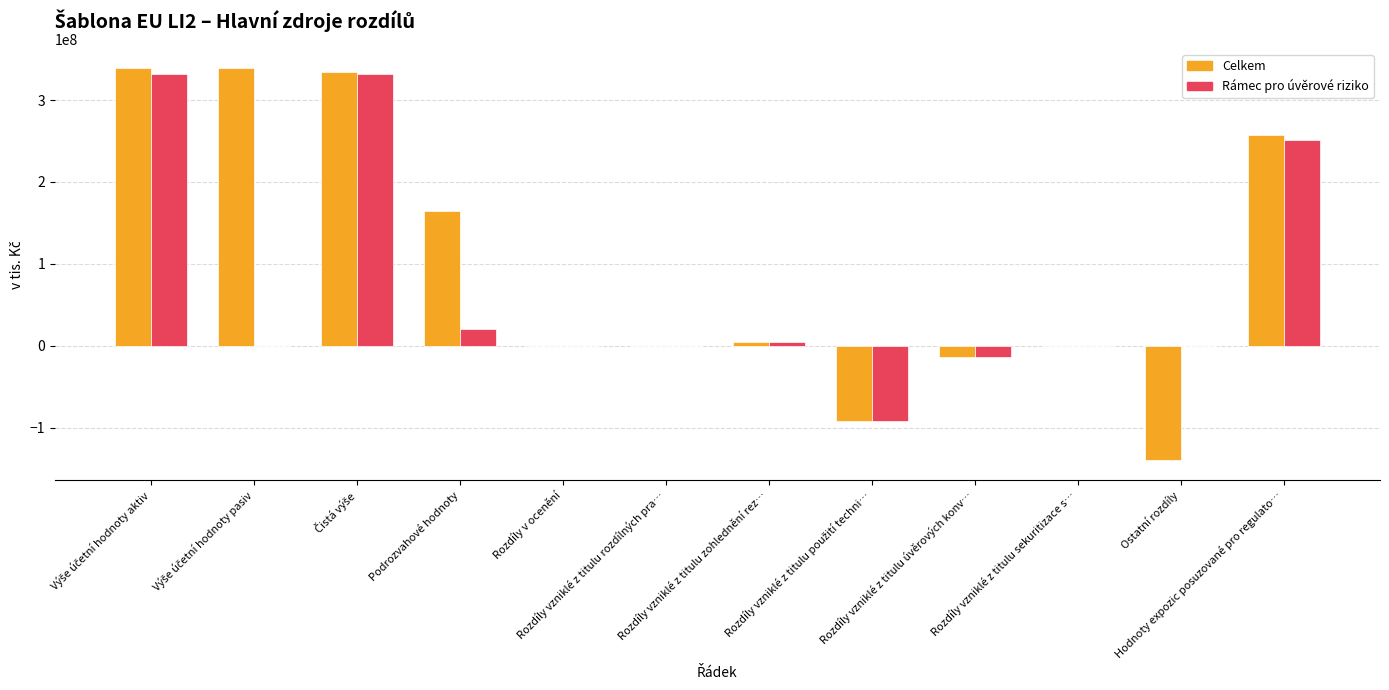

What is the maximum value shown in the chart?

338608891.5